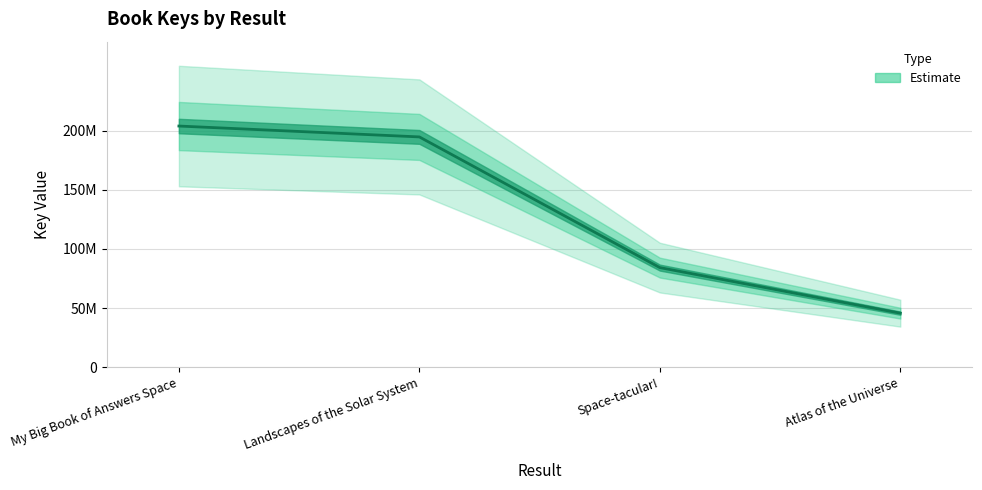

What is the maximum value shown in the chart?

204084244